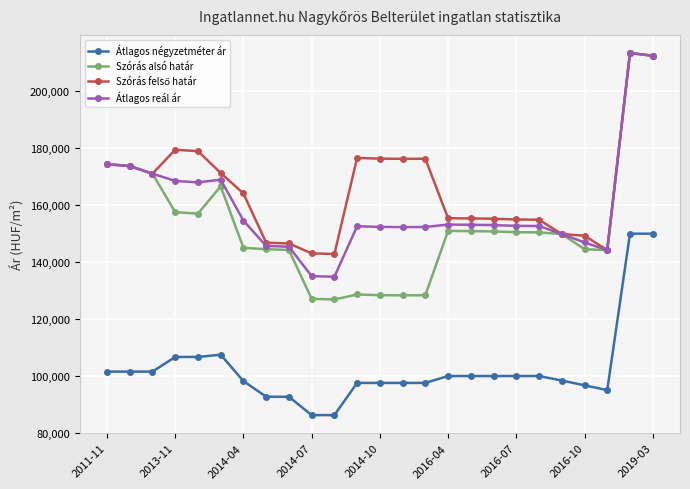

Does the chart display data point markers on the line(s)?

Yes